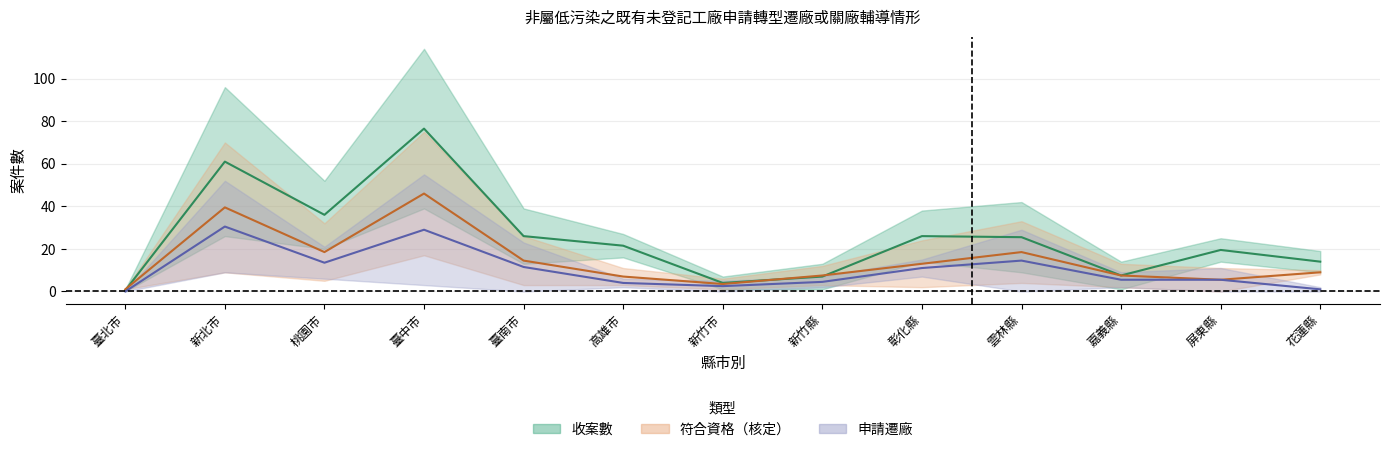

What is the sum of the 收案數 values at 高雄市 and 臺南市?

47.5